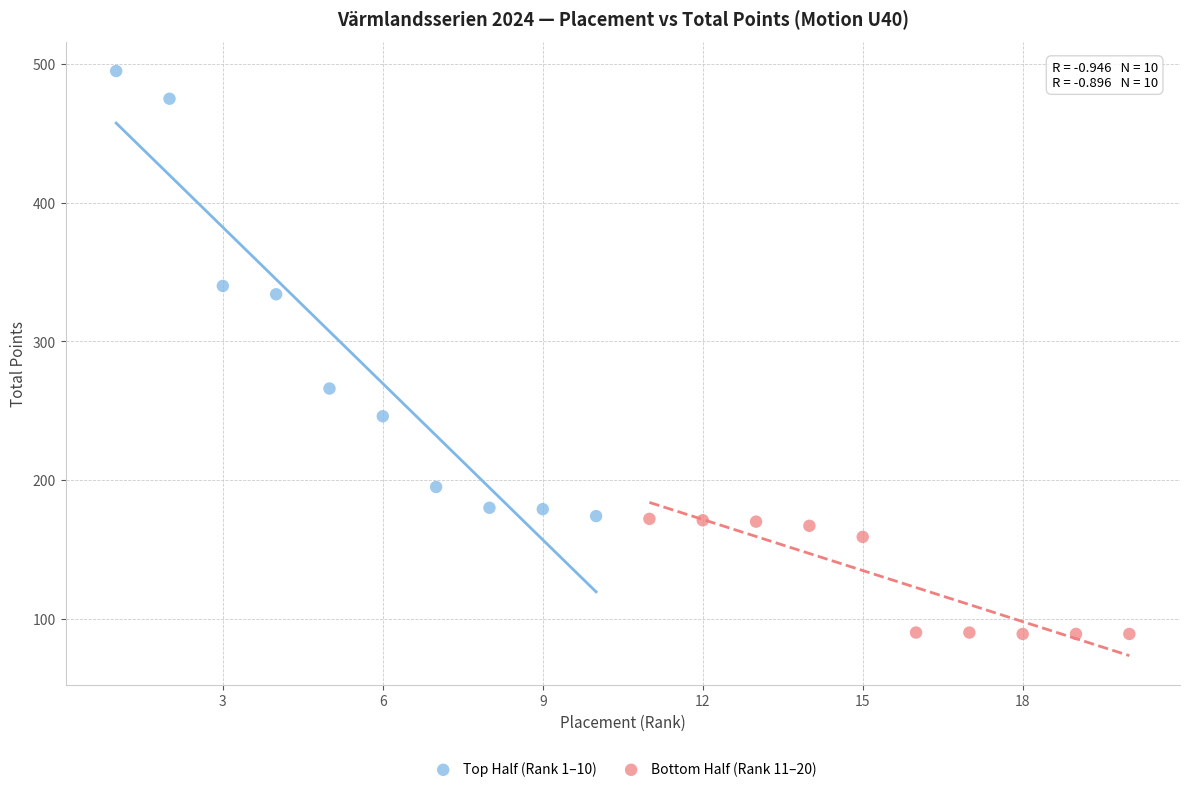

Which series has the widest spread of Y values?

Top Half (Rank 1–10)